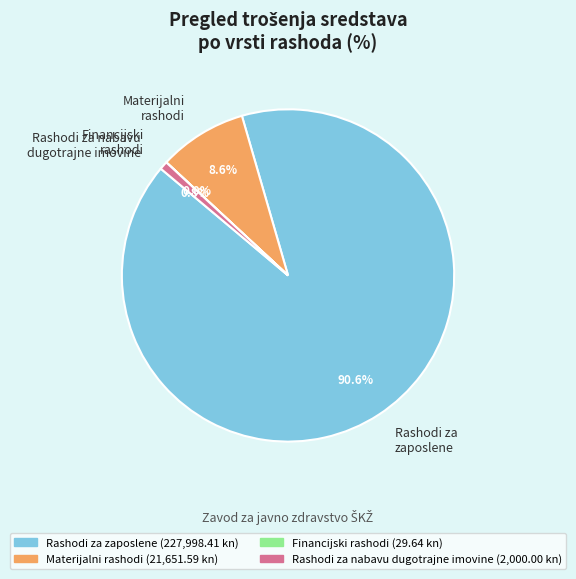

Is Rashodi za zaposlene the majority of the pie?

Yes